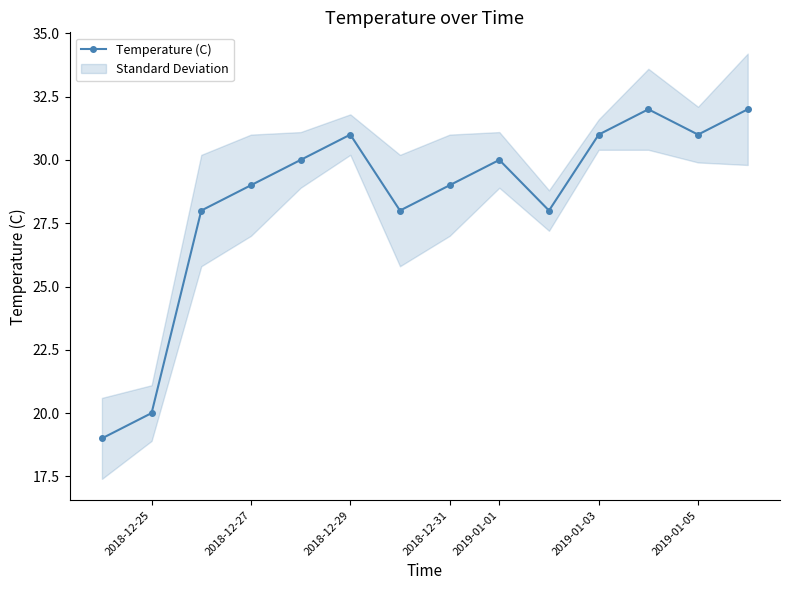

True or false: Temperature (C) has more than 1 points higher than both neighbors.

True